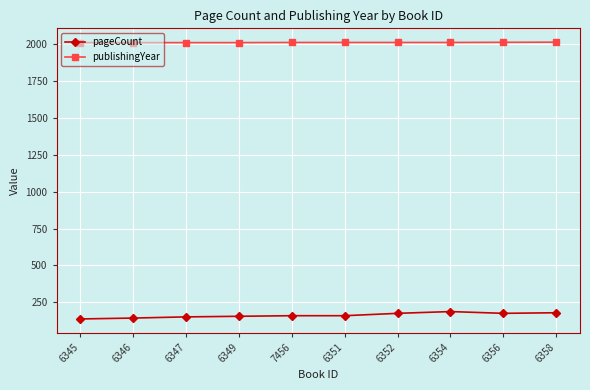

How many data points in pageCount are less than 160?

4